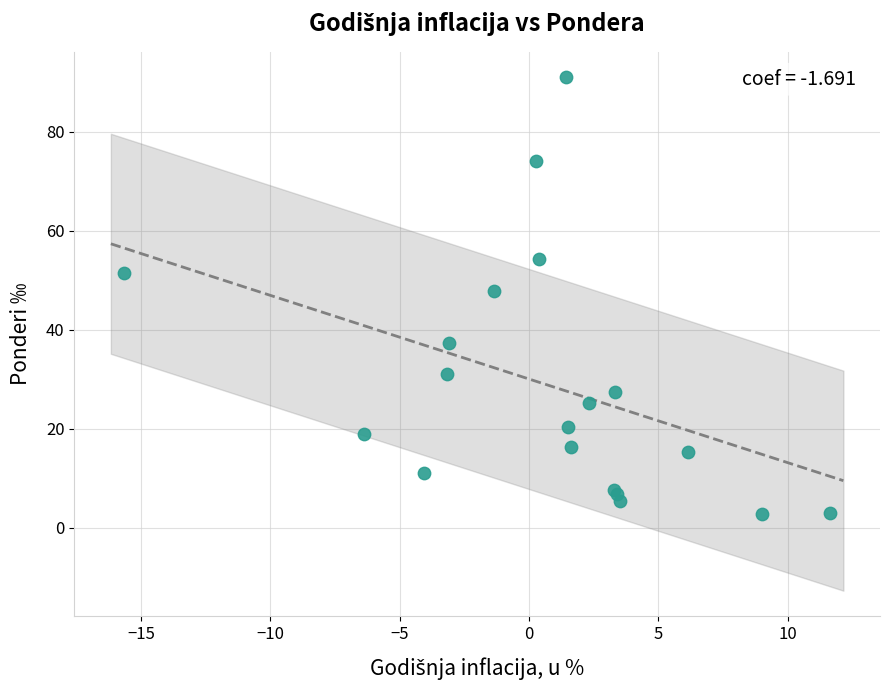

What Y value in the scatter plot is closest to 46?

47.9